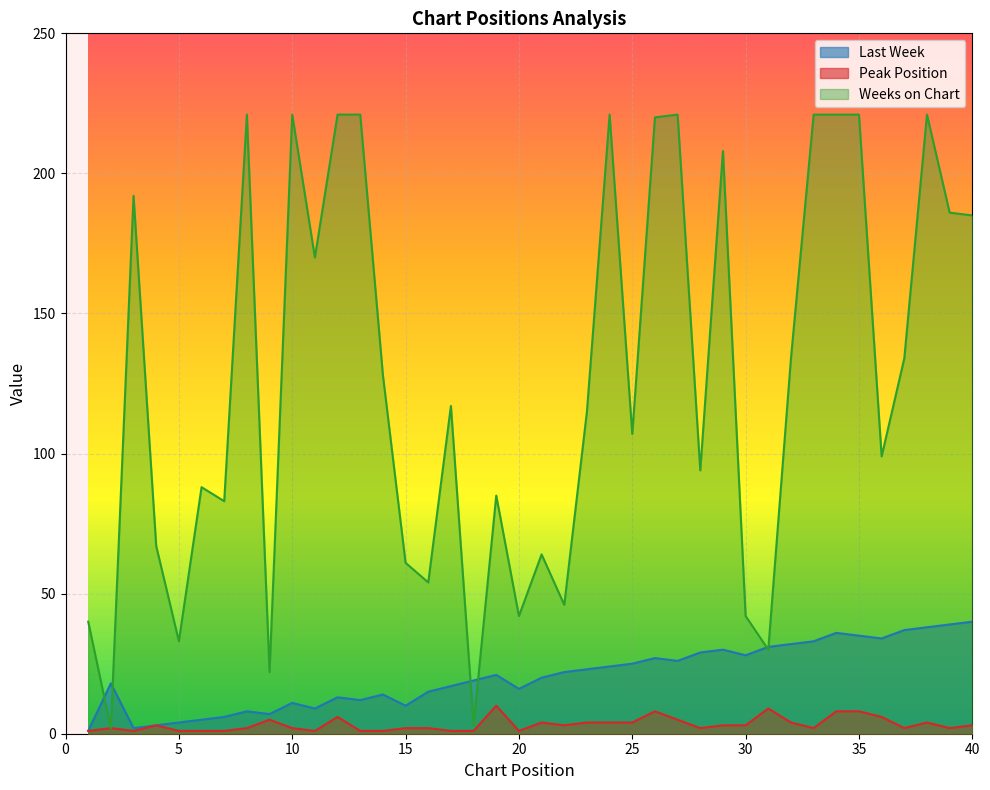

Rank the categories by Peak Position value from highest to lowest.

19, 31, 26, 34, 35, 12, 36, 9, 27, 21, 23, 24, 25, 32, 38, 4, 22, 29, 30, 40, 2, 8, 10, 15, 16, 28, 33, 37, 39, 1, 3, 5, 6, 7, 11, 13, 14, 17, 18, 20